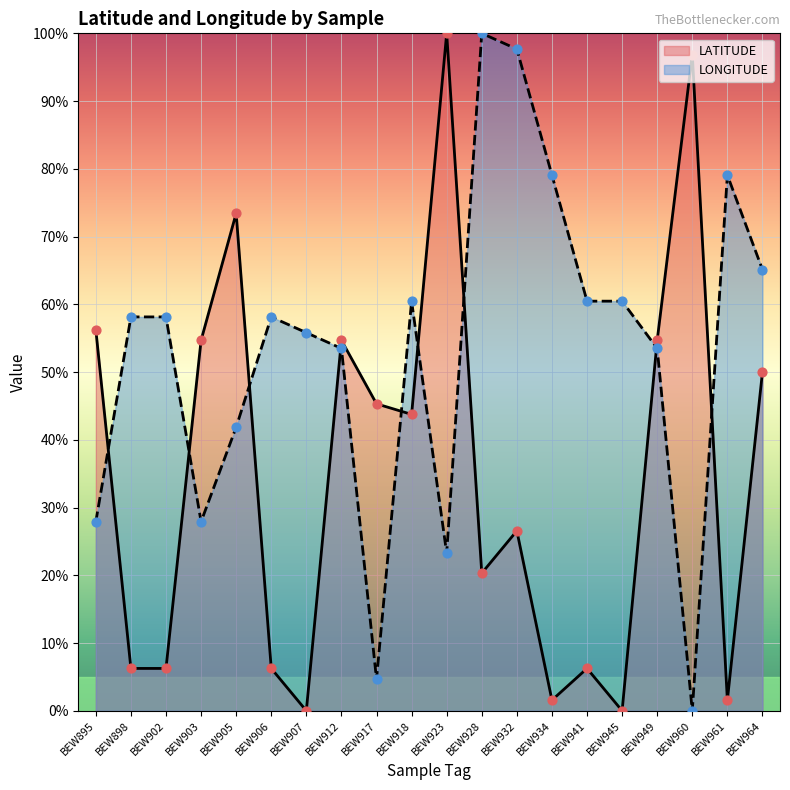

At which category is the sum across all series the highest?

BEW932